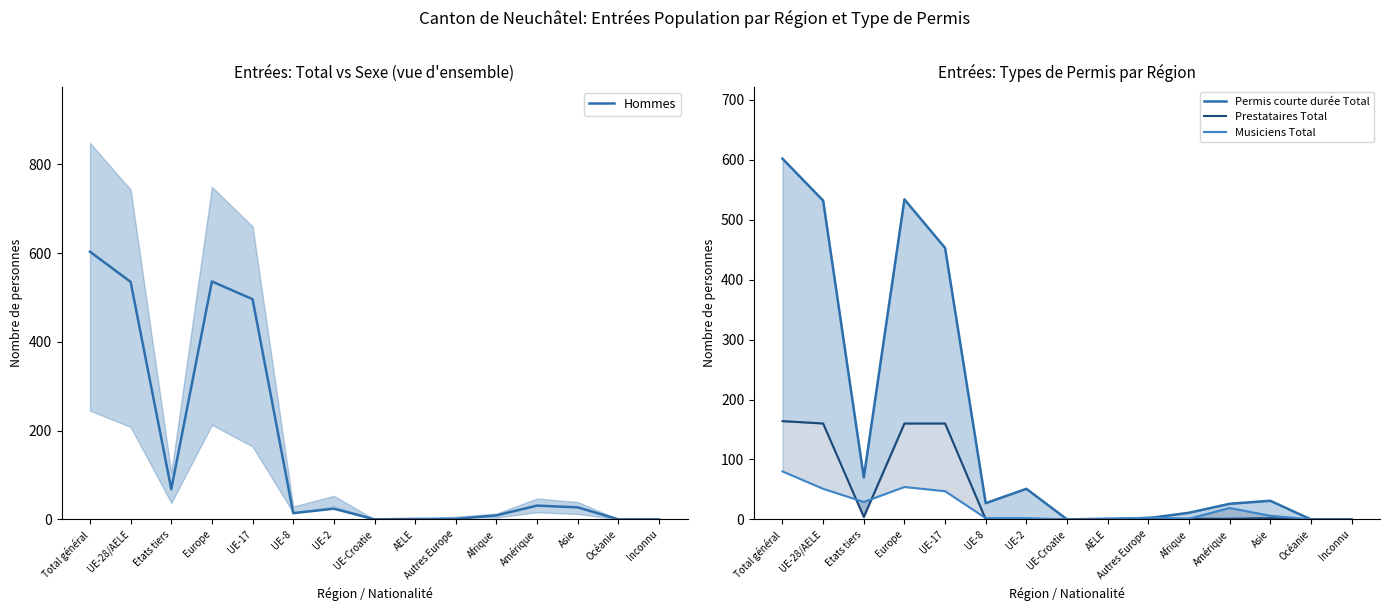

Reading left to right, transcribe all the data shown in this chart.

Hommes: 603	535	68	536	496	14	24	0	1	1	9	31	27	0	0
Permis courte durée Total: 602	532	70	534	453	27	51	0	1	2	11	26	31	0	0
Prestataires Total: 164	160	4	160	160	0	0	0	0	0	1	1	2	0	0
Musiciens Total: 80	51	29	54	47	2	2	0	0	3	1	19	6	0	0